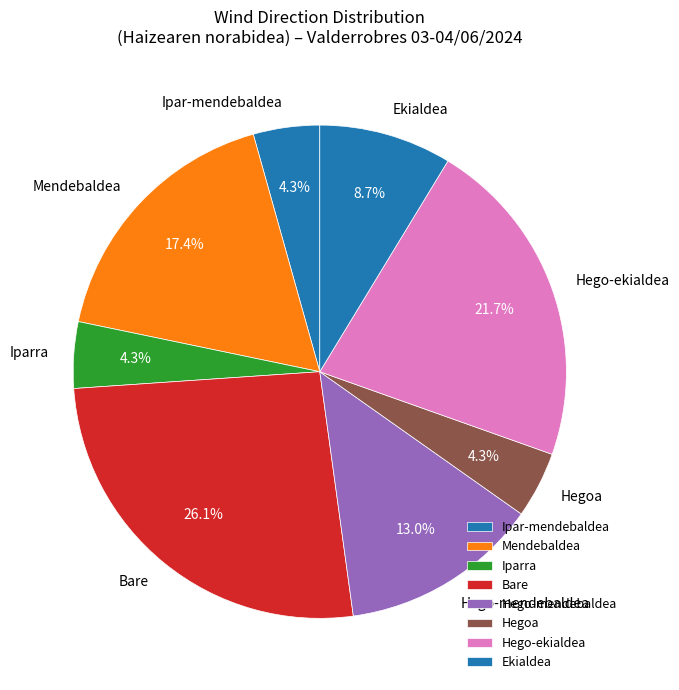

True or false: Mendebaldea accounts for 6% of the total.

False